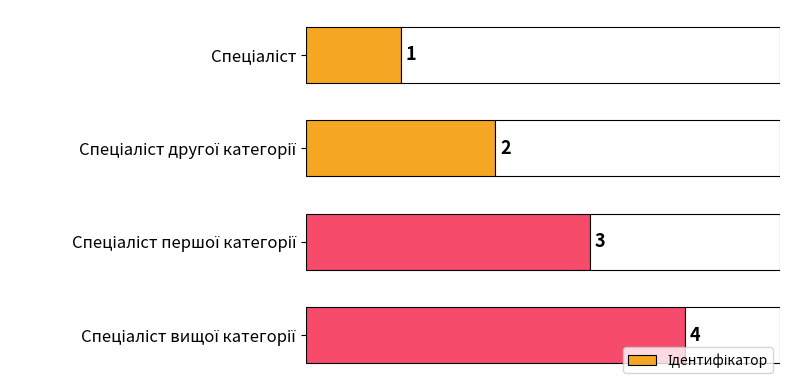

What is the change in value from Спеціаліст другої категорії to Спеціаліст вищої категорії?

+2